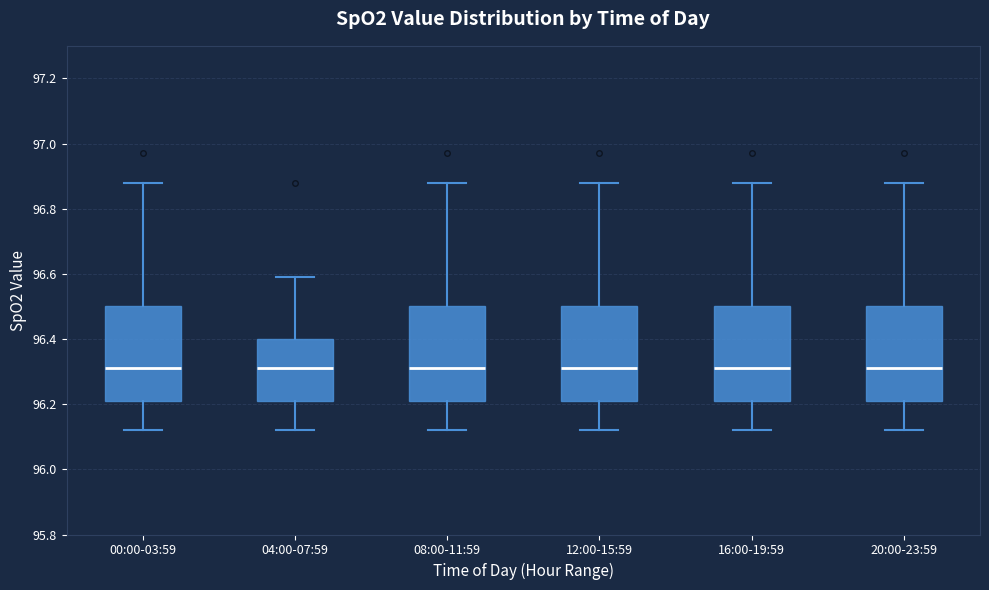

Reading left to right, read every box against the y-axis: the position of its median line, the range the box covers, and the ends of its whiskers. The values are not printed on the chart, so give them approximately, as read against the axis.

00:00-03:59: median 96.32, box 96.22 to 96.50, whiskers 96.12 to 96.88
04:00-07:59: median 96.32, box 96.22 to 96.40, whiskers 96.12 to 96.60
08:00-11:59: median 96.32, box 96.22 to 96.50, whiskers 96.12 to 96.88
12:00-15:59: median 96.32, box 96.22 to 96.50, whiskers 96.12 to 96.88
16:00-19:59: median 96.32, box 96.22 to 96.50, whiskers 96.12 to 96.88
20:00-23:59: median 96.32, box 96.22 to 96.50, whiskers 96.12 to 96.88